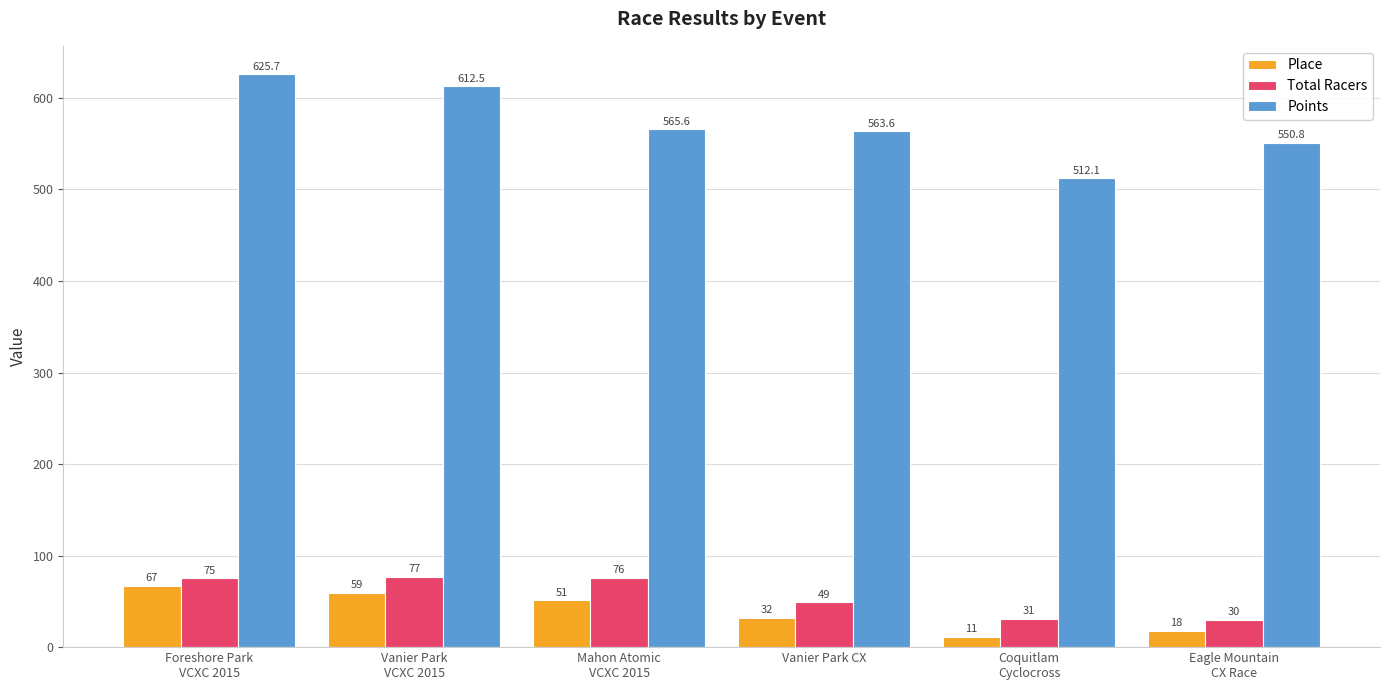

What is the label of the 2nd bar from the right?

Coquitlam
Cyclocross